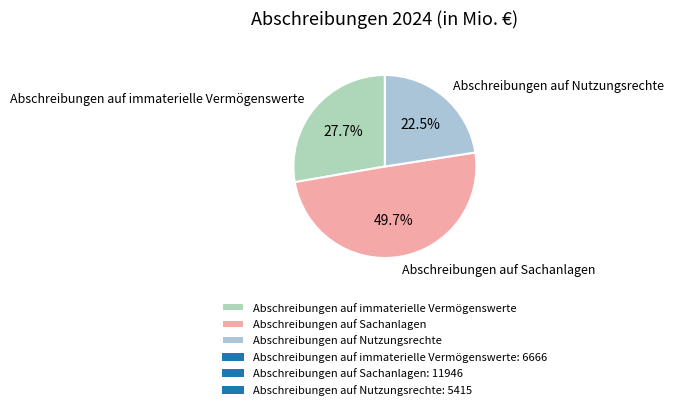

What is the smallest slice in the pie chart?

Abschreibungen auf Nutzungsrechte